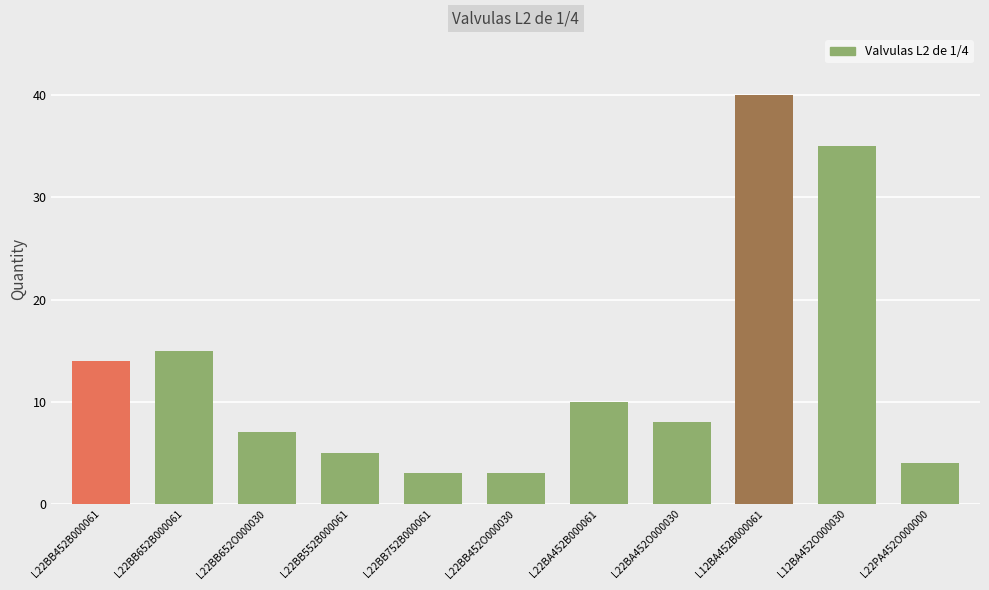

Are the bars grouped side by side (vs. stacked)?

No